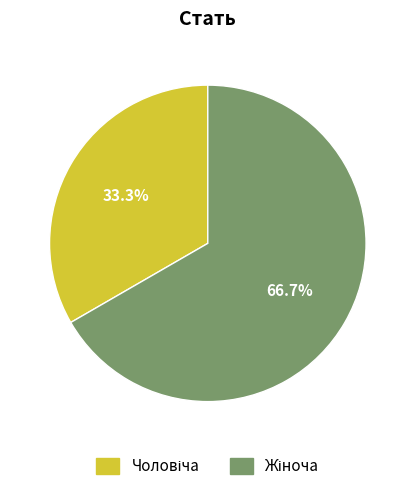

Is there any slice that represents more than half of the pie?

Yes